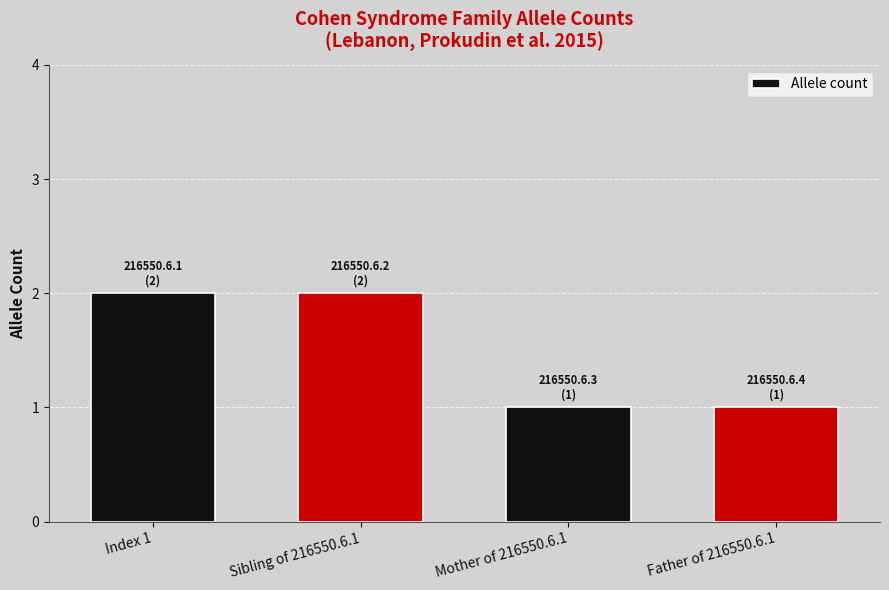

What is the average value?

2